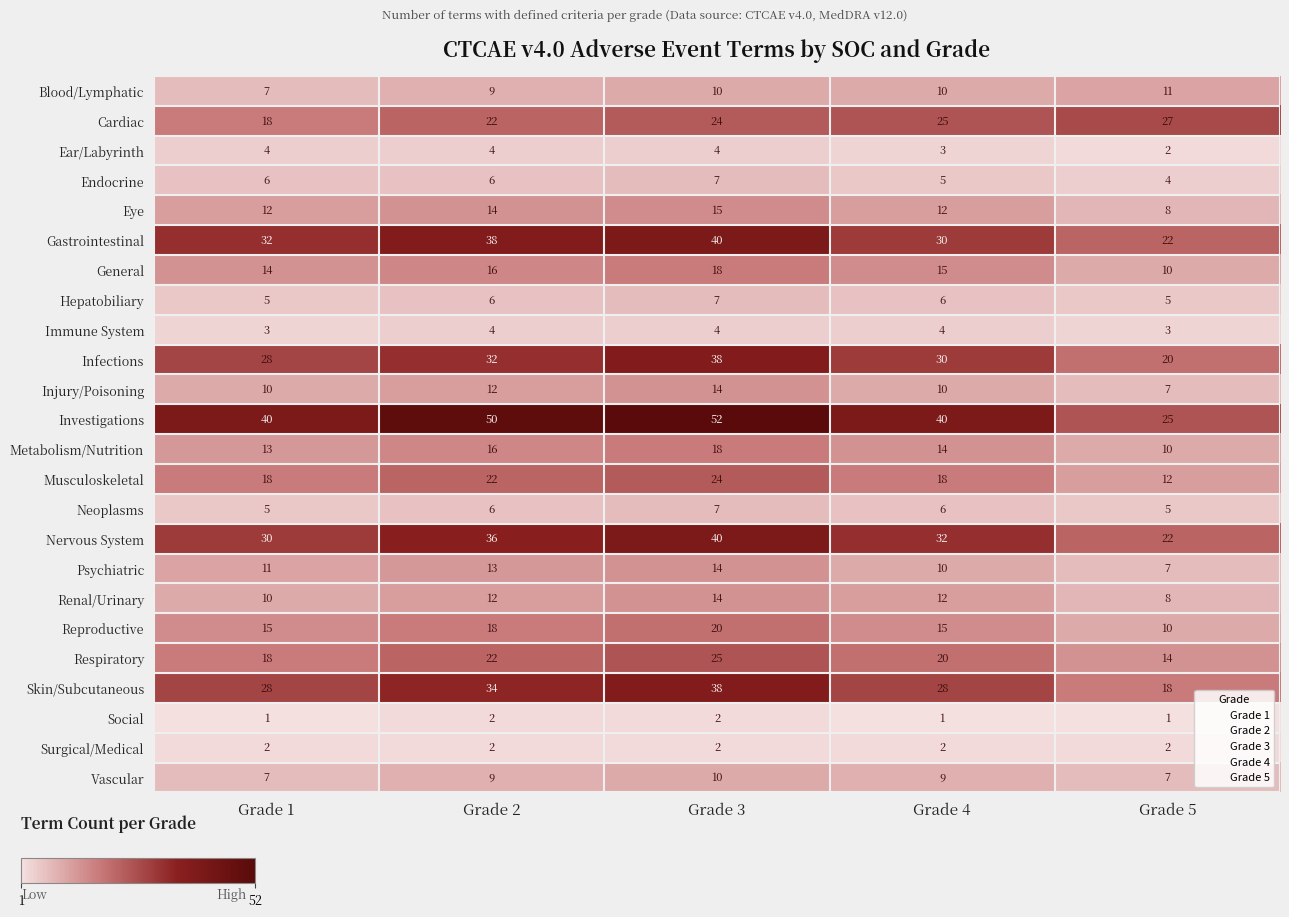

Which series has the largest total across all categories?

Investigations